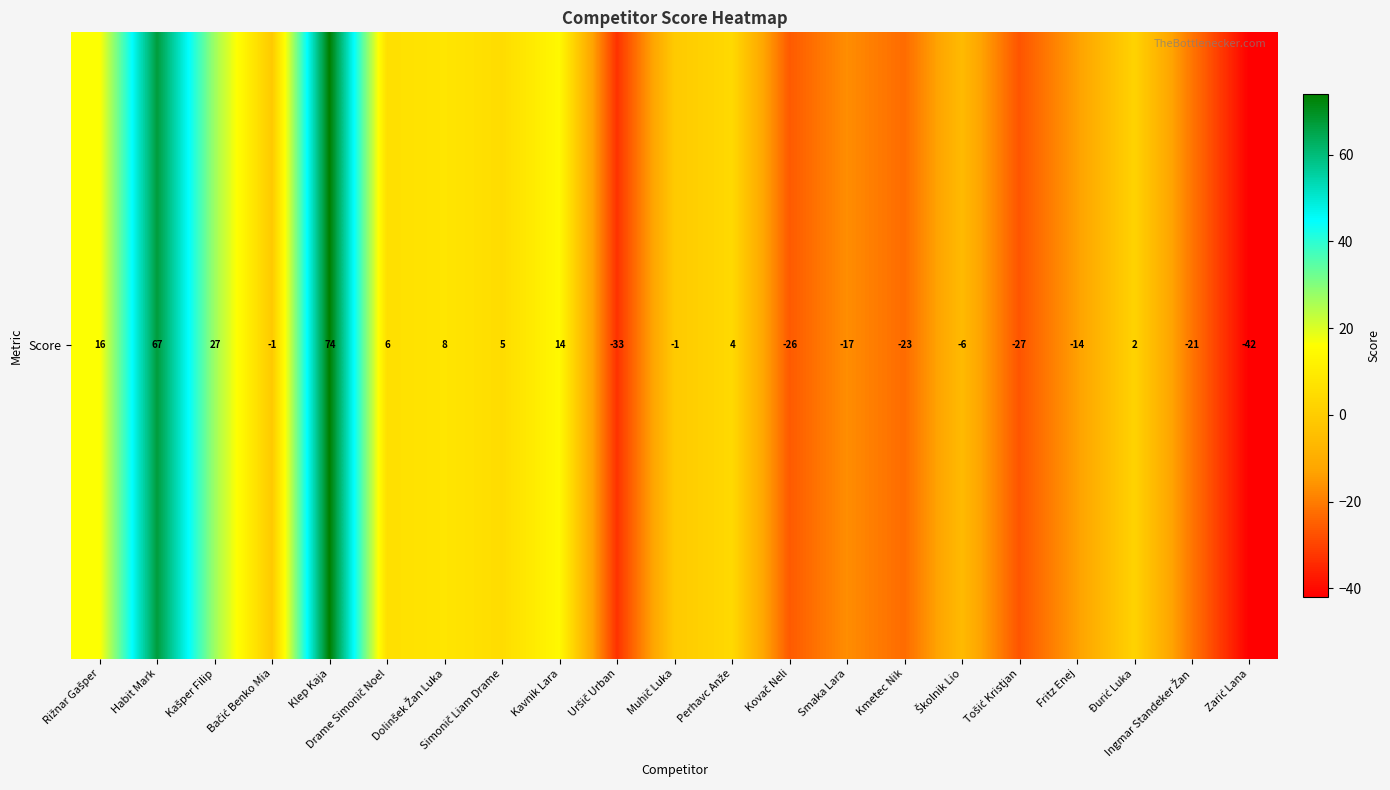

Which label corresponds to the largest value in the chart?

Klep Kaja